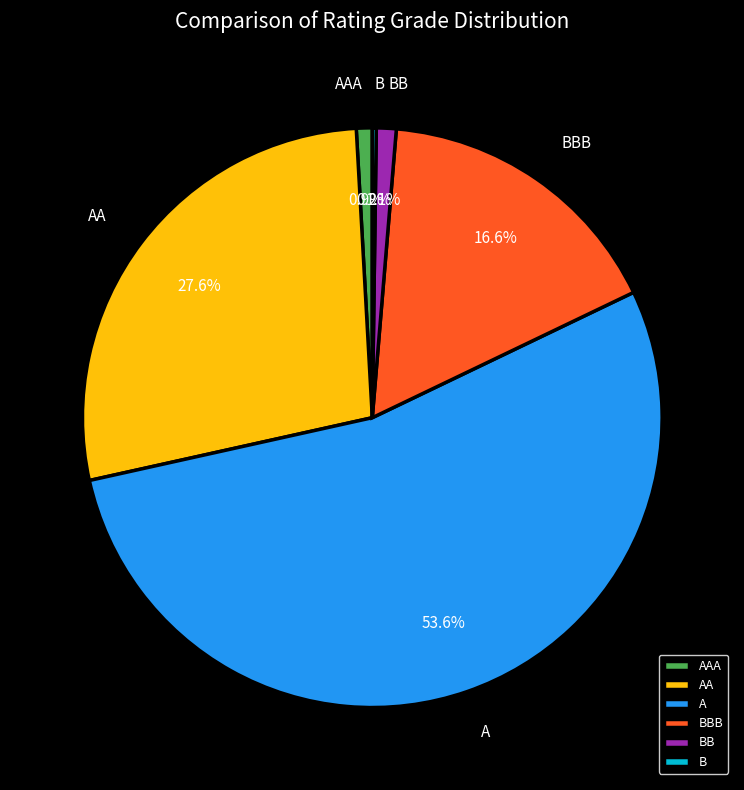

Does A account for over 50% of the chart?

Yes